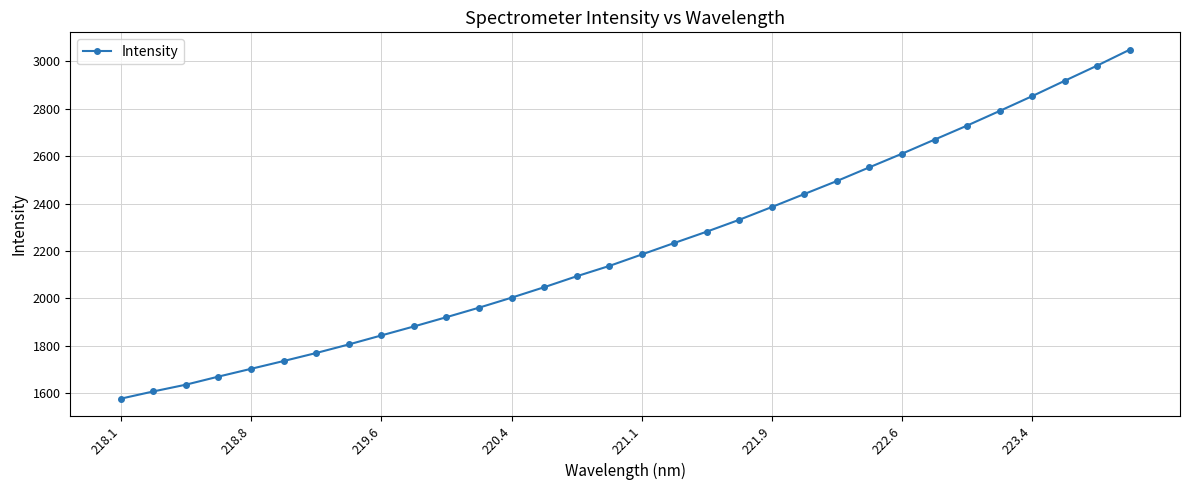

What is the value of the 8th point from the left?

1806.1